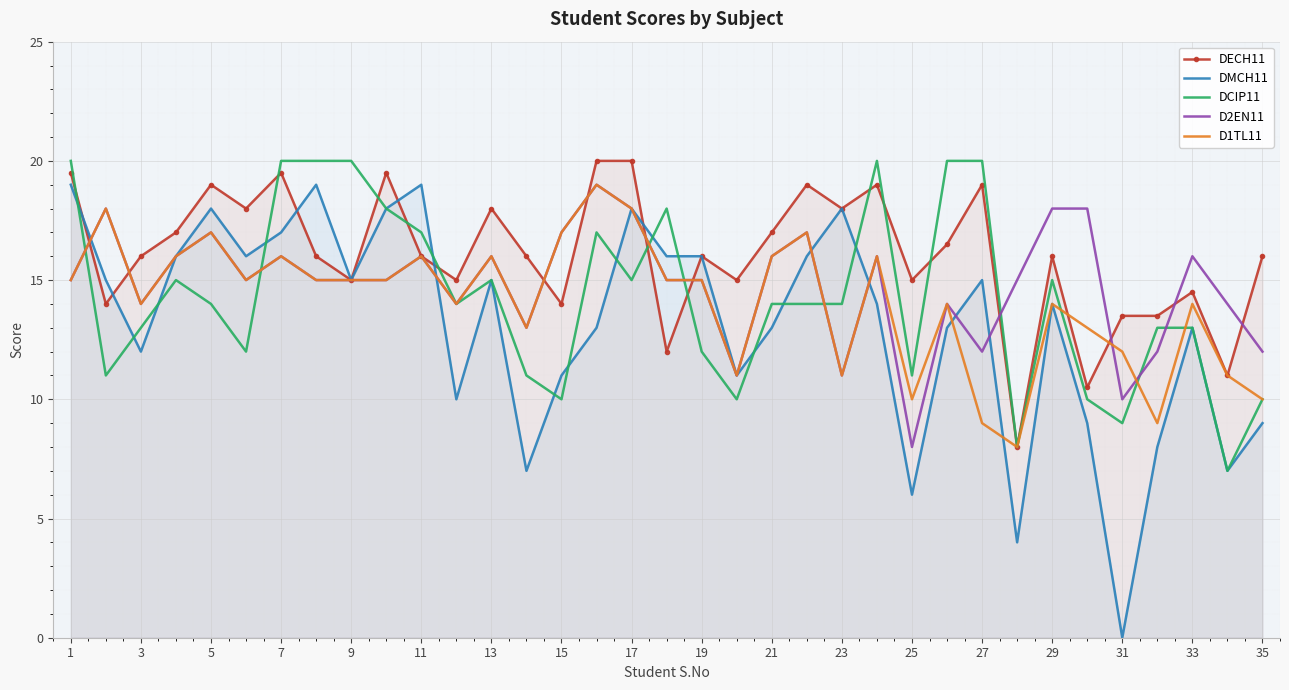

Is it true that DECH11 equals 17.0 at 20?

True